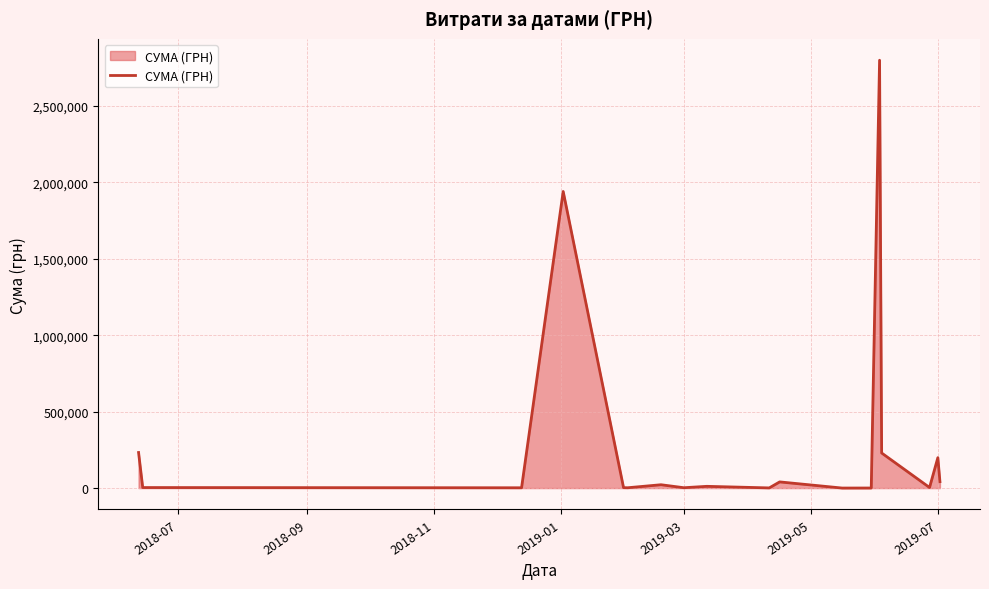

What is the maximum value shown in the chart?

2798653.1